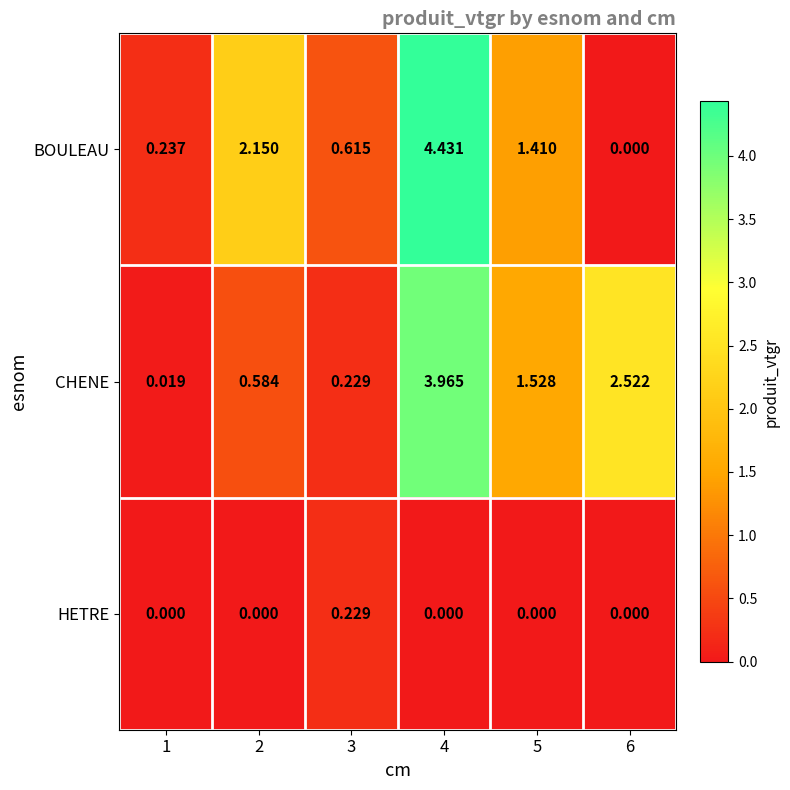

Which series changed the most between 1 and 2?

BOULEAU